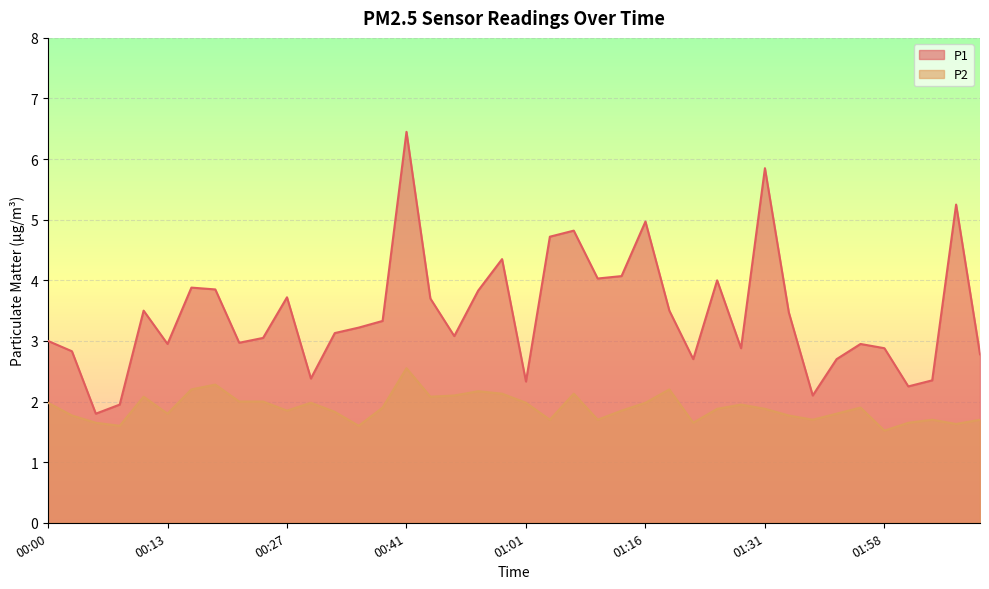

Reading right to left, extract all data points from this chart.

P1: 2.8	5.2	2.4	2.2	2.9	3.0	2.7	2.1	3.5	5.8	2.9	4.0	2.7	3.5	5.0	4.1	4.0	4.8	4.7	2.3	4.3	3.8	3.1	3.7	6.5	3.3	3.2	3.1	2.4	3.7	3.0	3.0	3.9	3.9	3.0	3.5	1.9	1.8	2.8	3.0
P2: 1.7	1.6	1.7	1.6	1.5	1.9	1.8	1.7	1.8	1.9	1.9	1.9	1.6	2.2	2.0	1.9	1.7	2.1	1.7	2.0	2.1	2.2	2.1	2.1	2.5	1.9	1.6	1.8	2.0	1.9	2.0	2.0	2.3	2.2	1.8	2.1	1.6	1.6	1.8	2.0